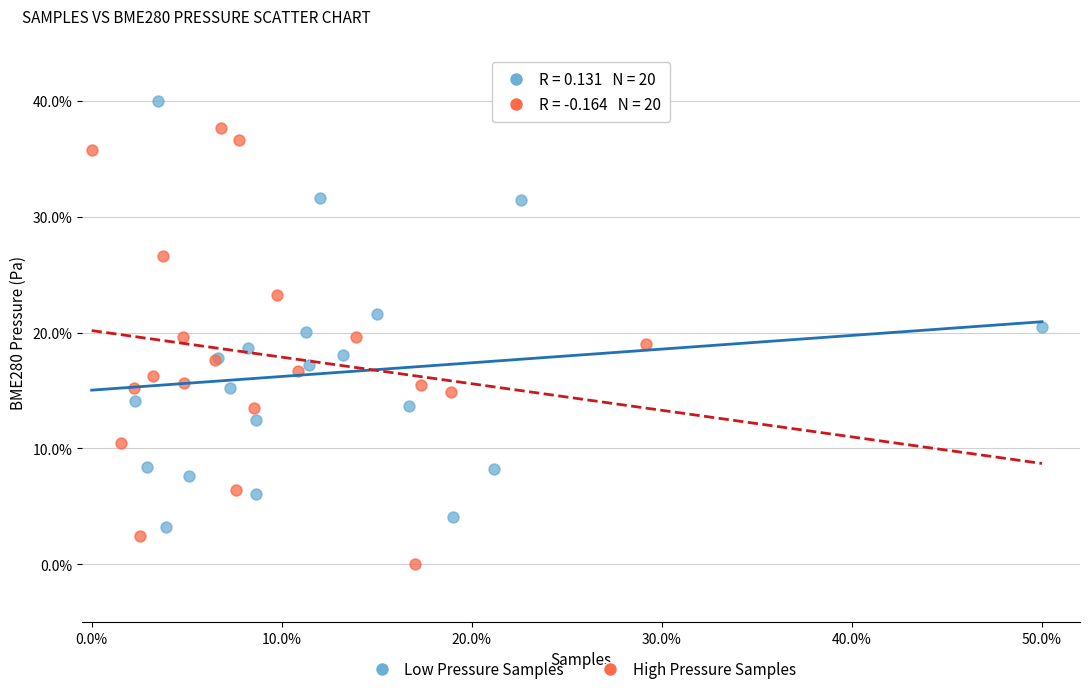

Which series has the largest Y range (max minus min)?

High Pressure Samples